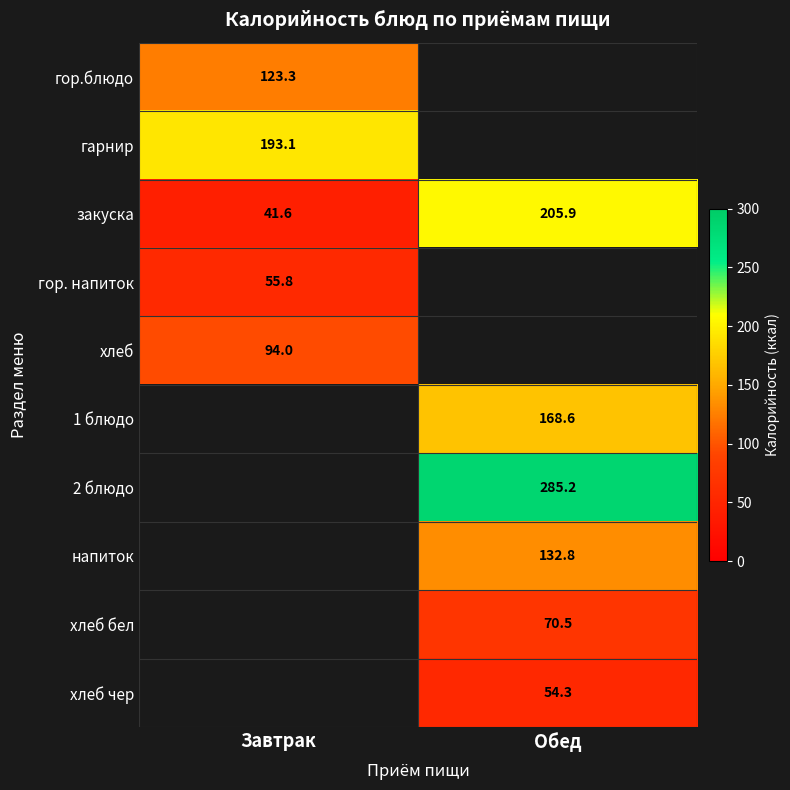

Is it true that закуска equals 68.2 at Завтрак?

False